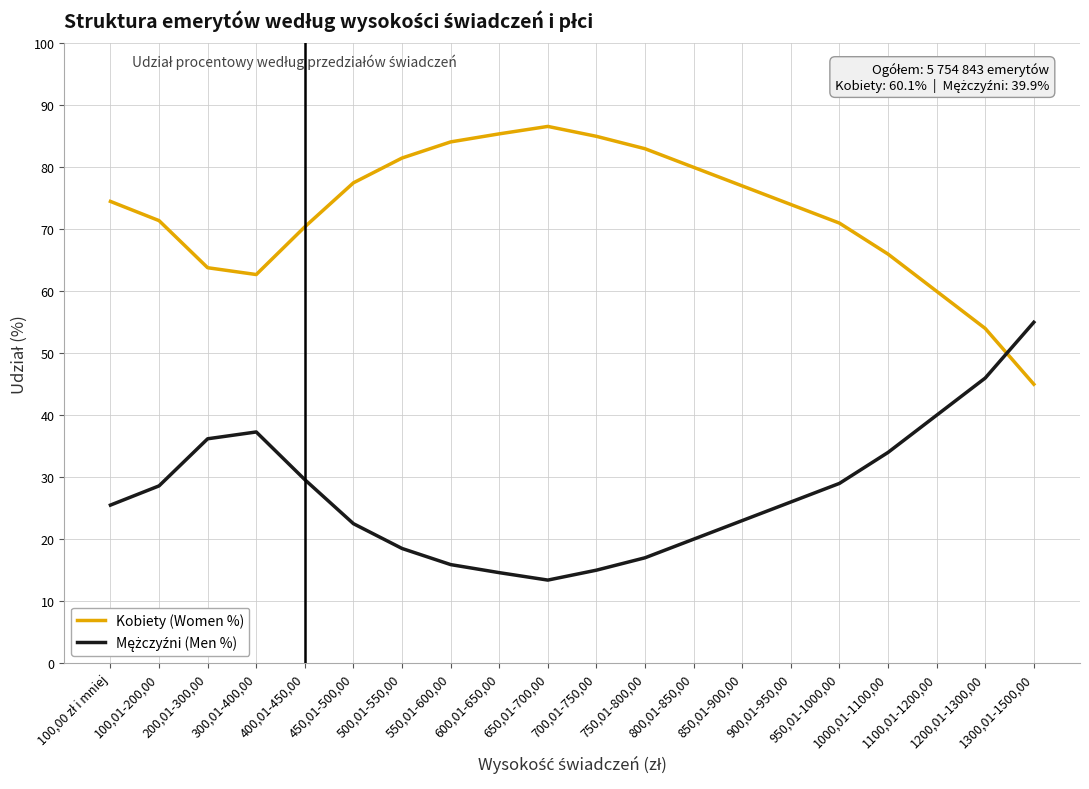

What is the highest value of the Kobiety (Women %) series?

86.6